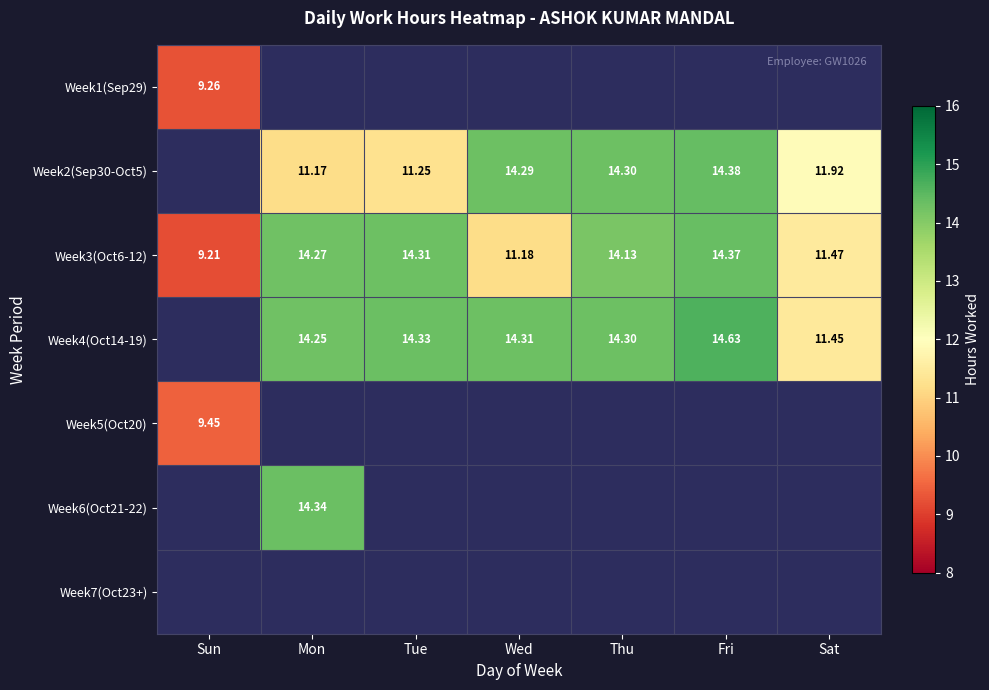

At which label is Week3(Oct6-12) closest to 11?

Wed